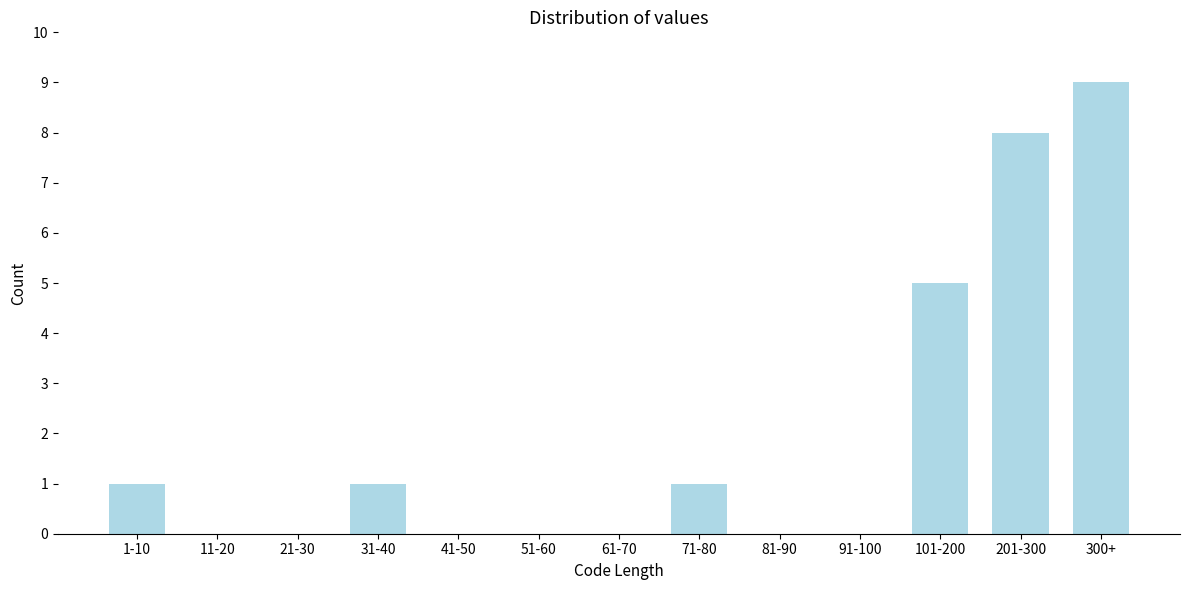

Reading left to right, what are all the values shown in this chart?

1-10=1	11-20=0	21-30=0	31-40=1	41-50=0	51-60=0	61-70=0	71-80=1	81-90=0	91-100=0	101-200=5	201-300=8	300+=9